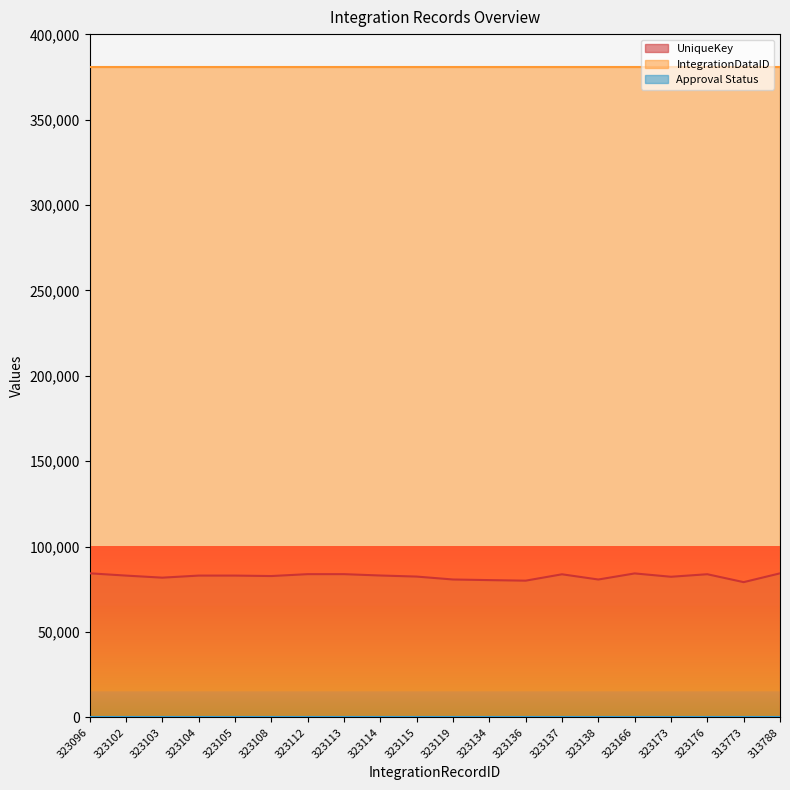

List the series in order of their overall mean, highest first.

IntegrationDataID, UniqueKey, Approval Status